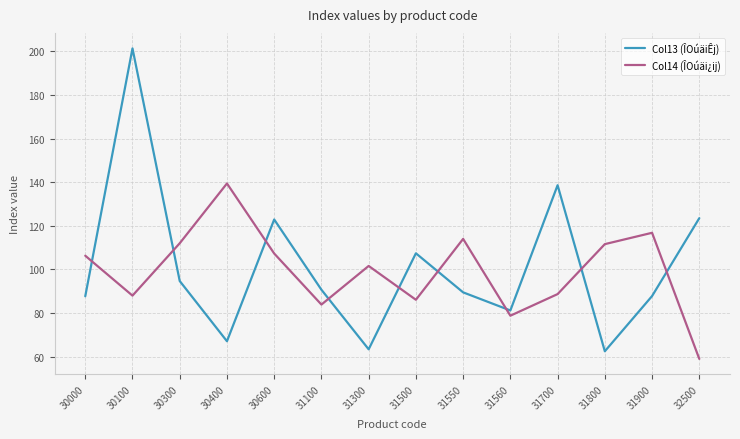

What is the average value of the Col14 (ÎOúäi¿ij) series?

99.5